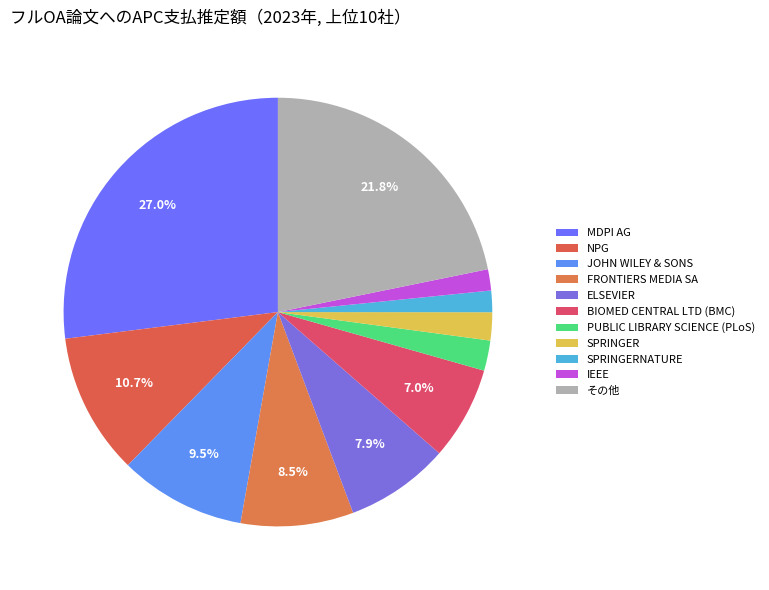

How many segments does this pie chart have?

11